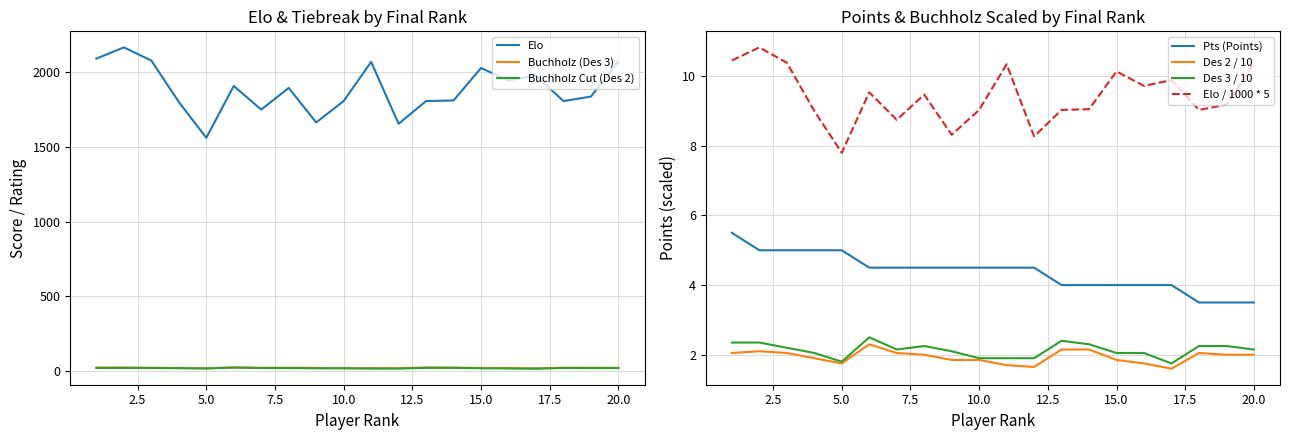

How many distinct data groups are displayed?

4